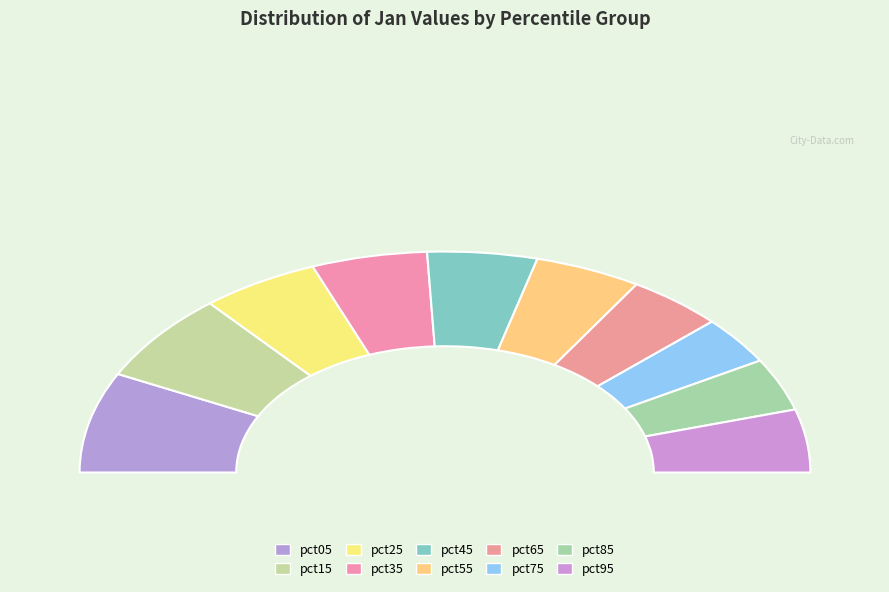

How much of the chart is everything except pct45?

90.3%